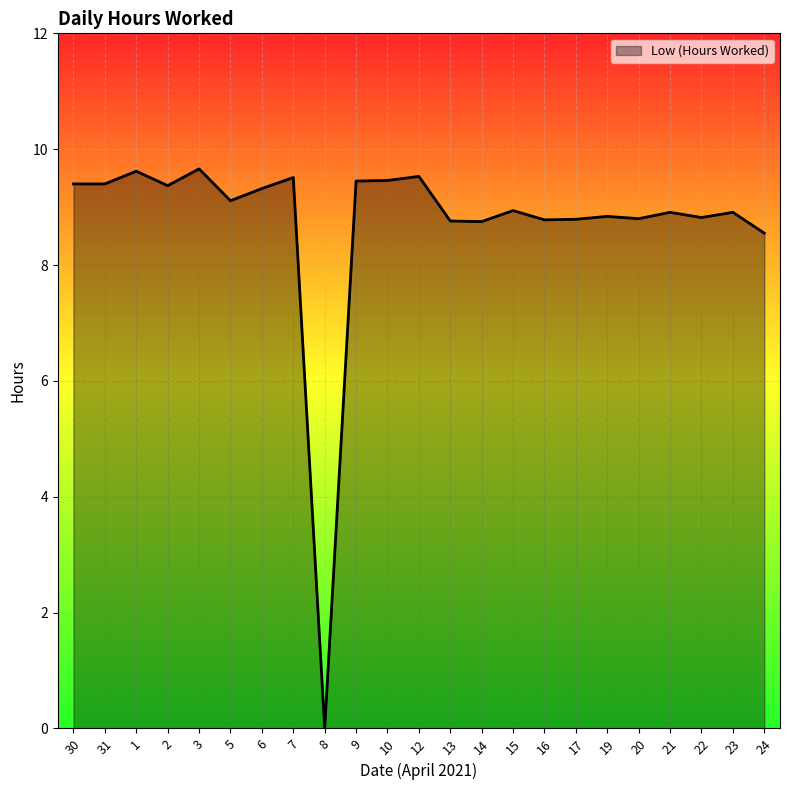

Is it true that the value at 9 is 3.5?

False